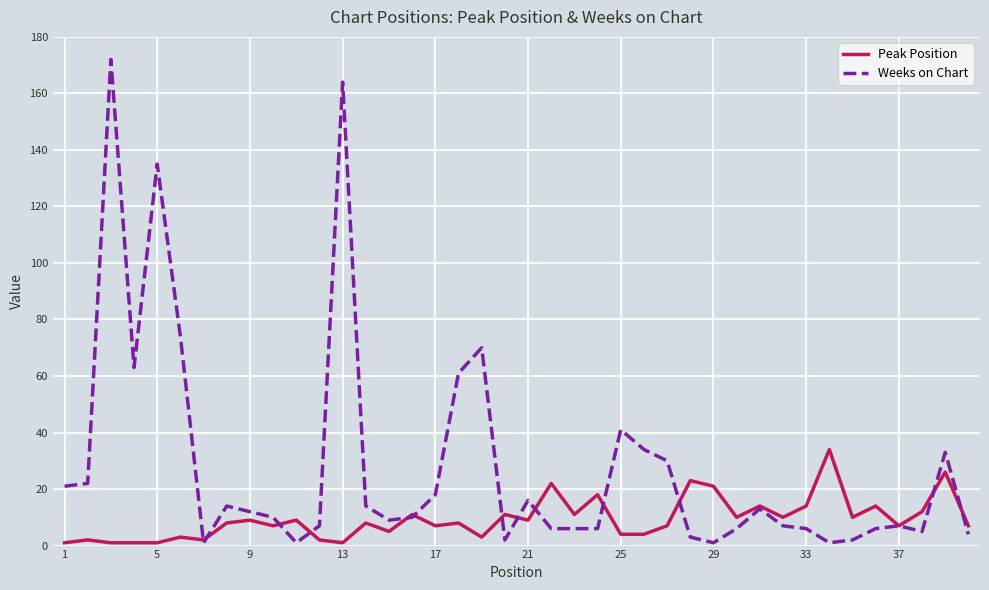

Which series ends up on top after the final intersection of Peak Position and Weeks on Chart?

Peak Position